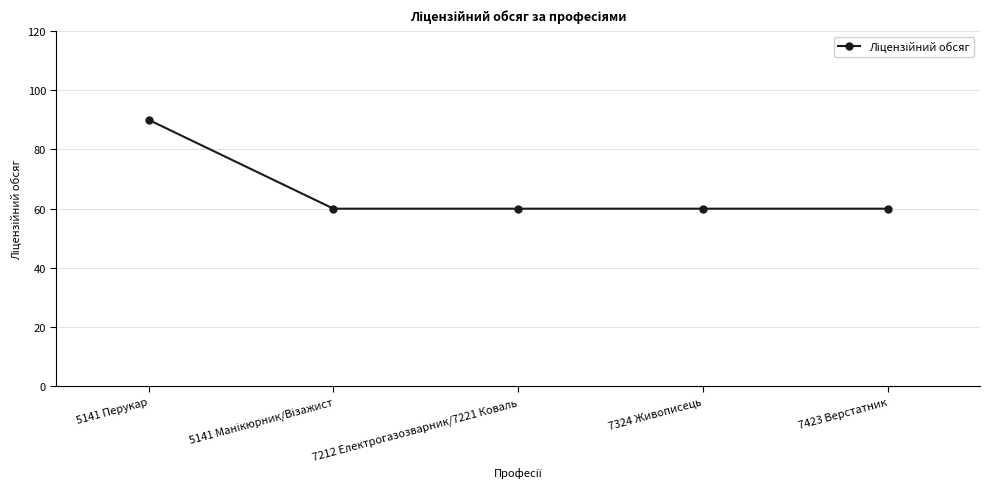

What is the sum of the values at 5141 Перукар and 7212 Електрогазозварник/7221 Коваль?

150